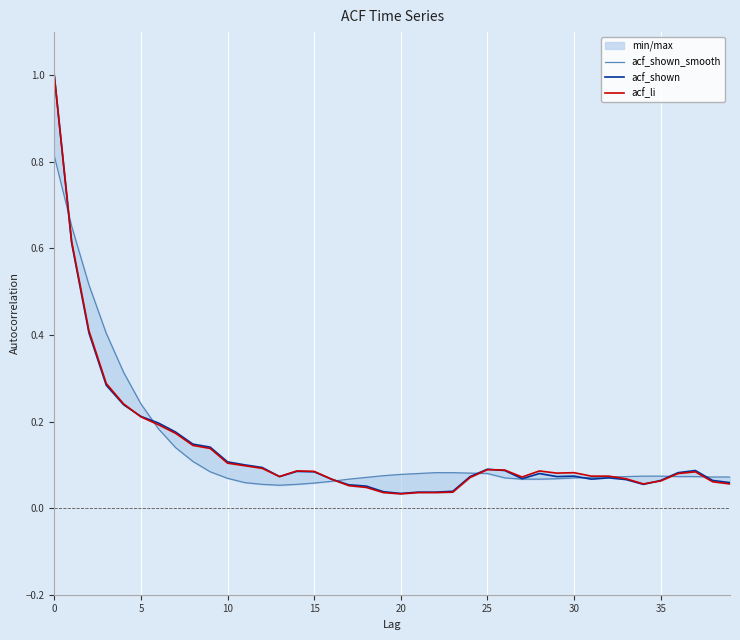

Which series has the largest total across all categories?

acf_shown_smooth